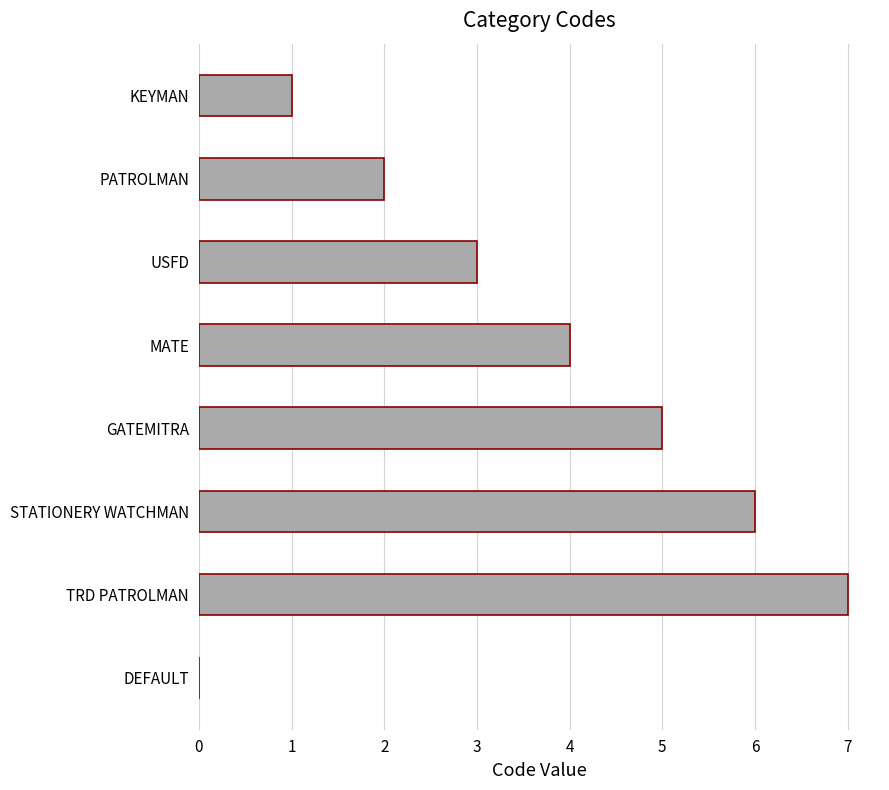

Which label corresponds to the largest value in the chart?

TRD PATROLMAN